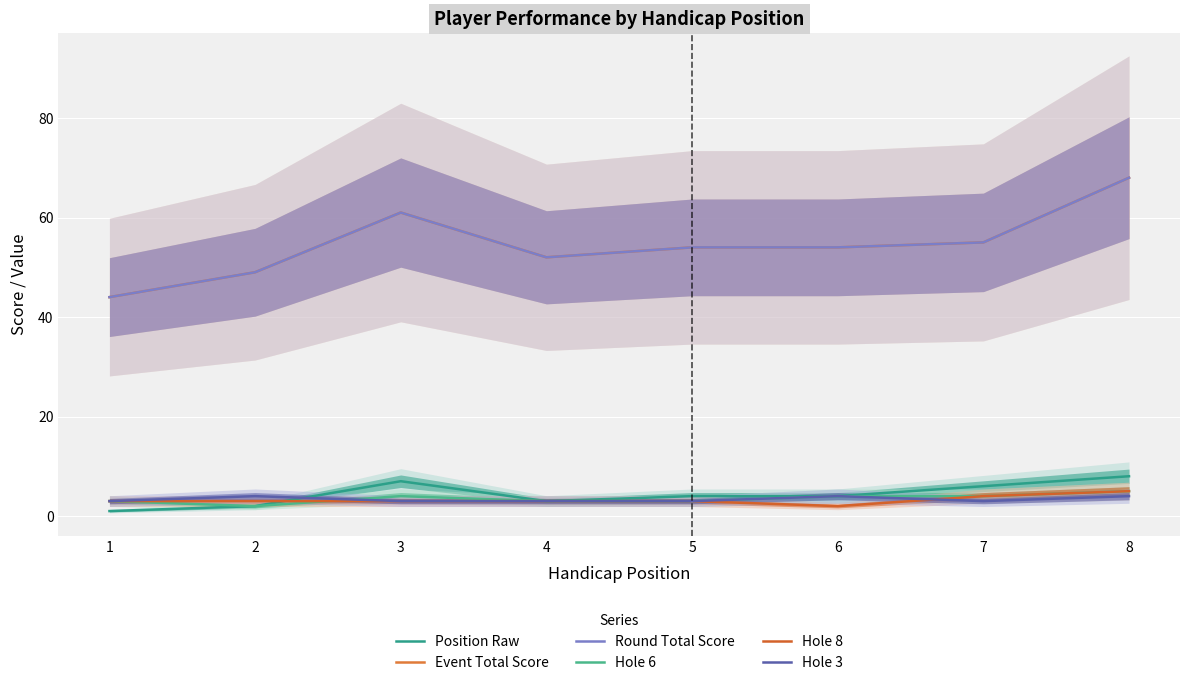

True or false: Hole 8 and Round Total Score intersect in this chart.

False